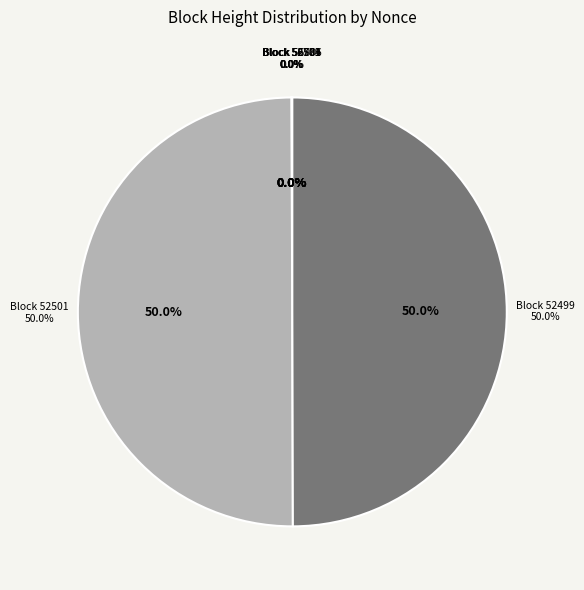

The 52503 slice represents 0% of the pie. True or false?

True